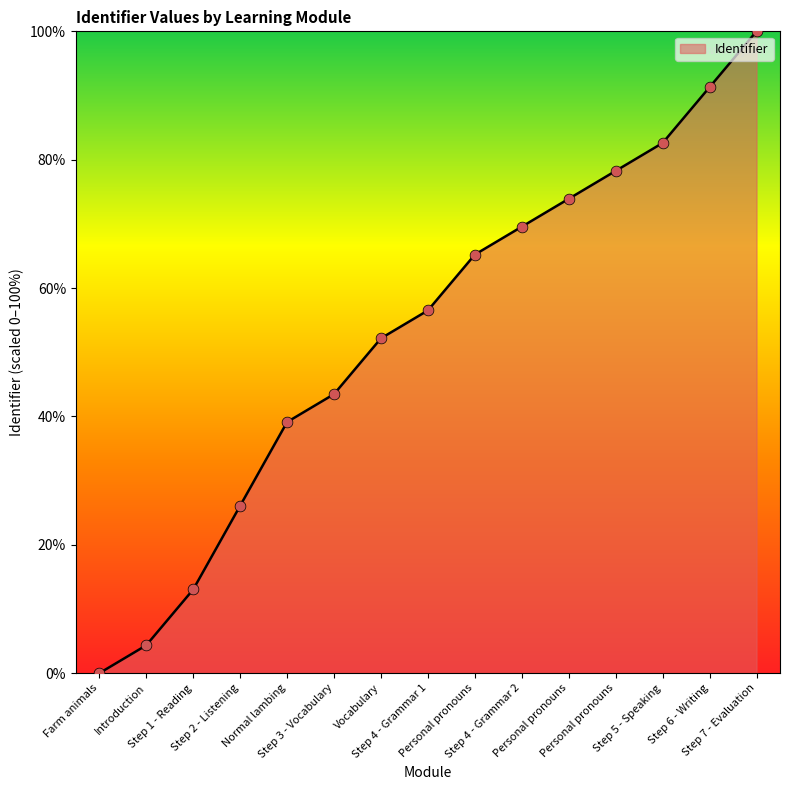

Between Step 3 - Vocabulary and Step 1 - Reading, which is larger?

Step 3 - Vocabulary